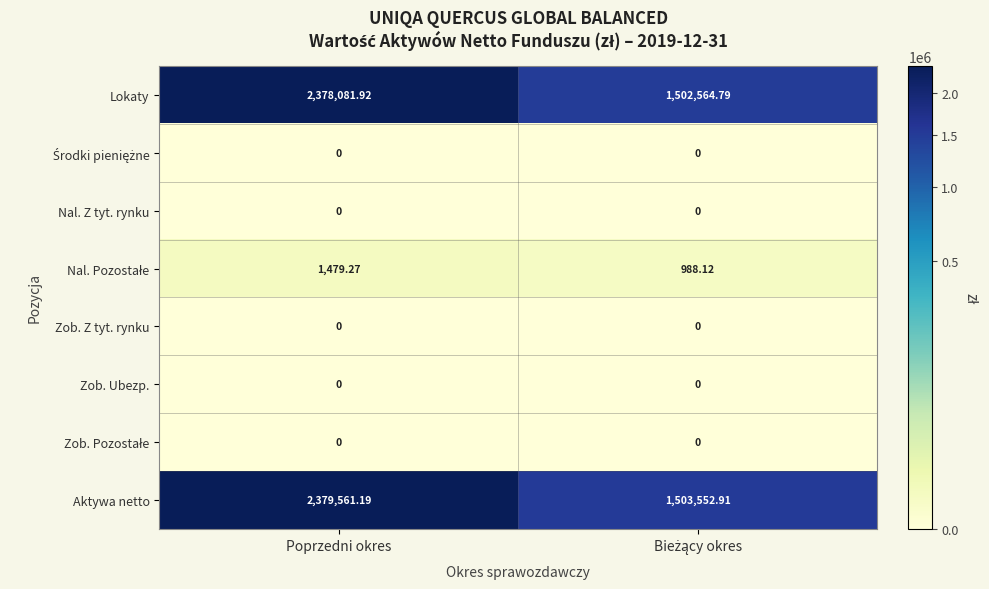

At which category is the sum across all series the highest?

Poprzedni okres